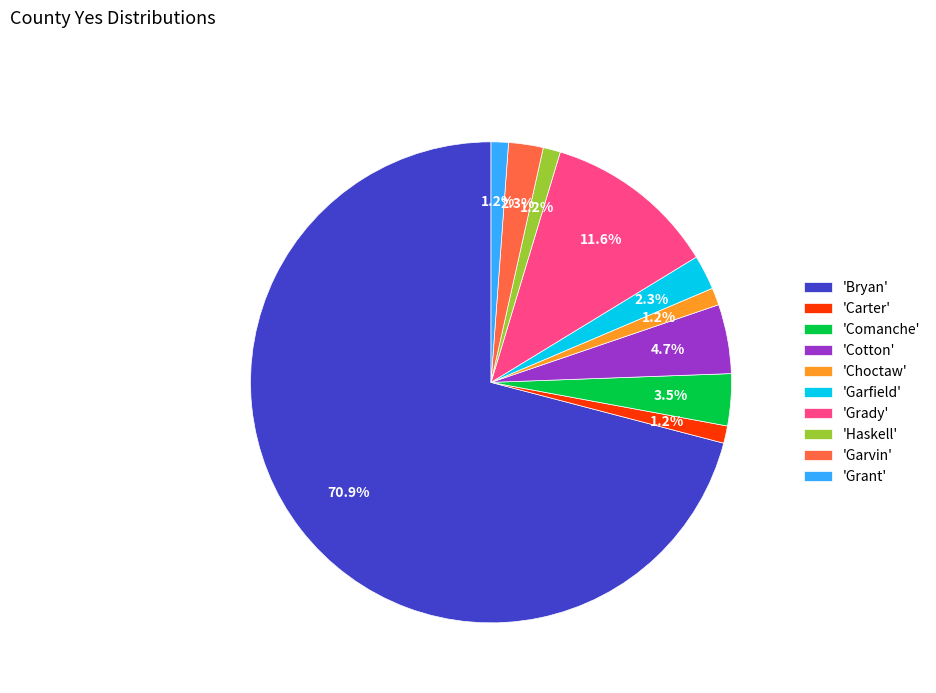

Combined, do 'Cotton' and 'Comanche' account for over 50%?

No